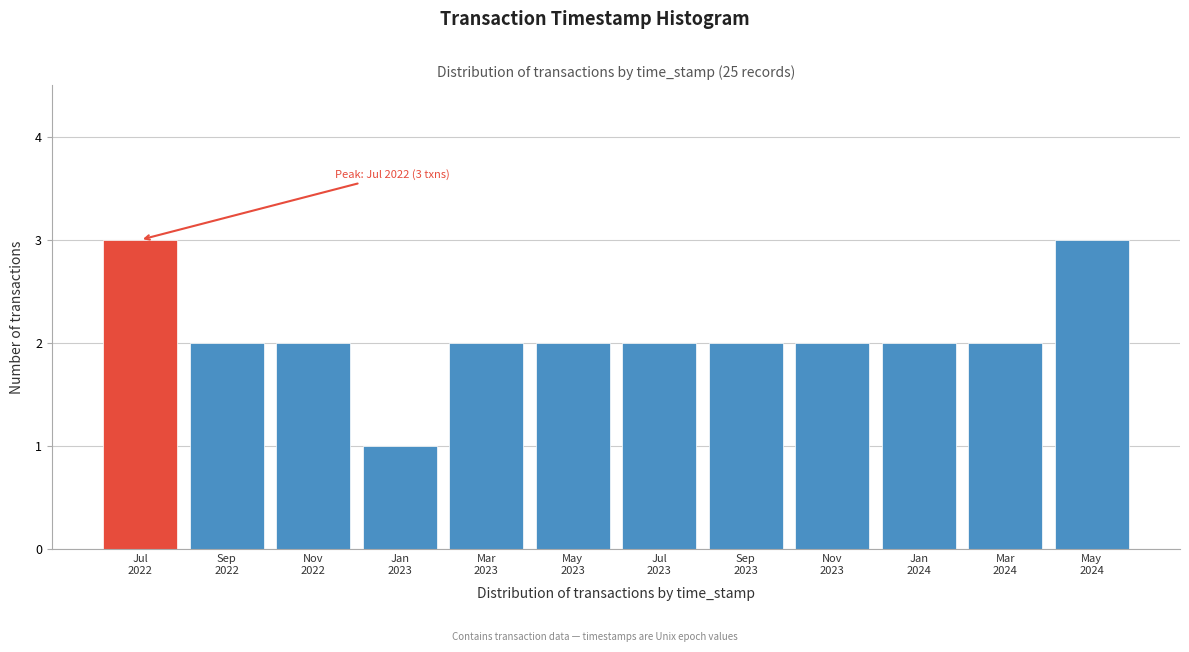

Reading right to left, what are all the values shown in this chart?

3	2	2	2	2	2	2	2	1	2	2	3